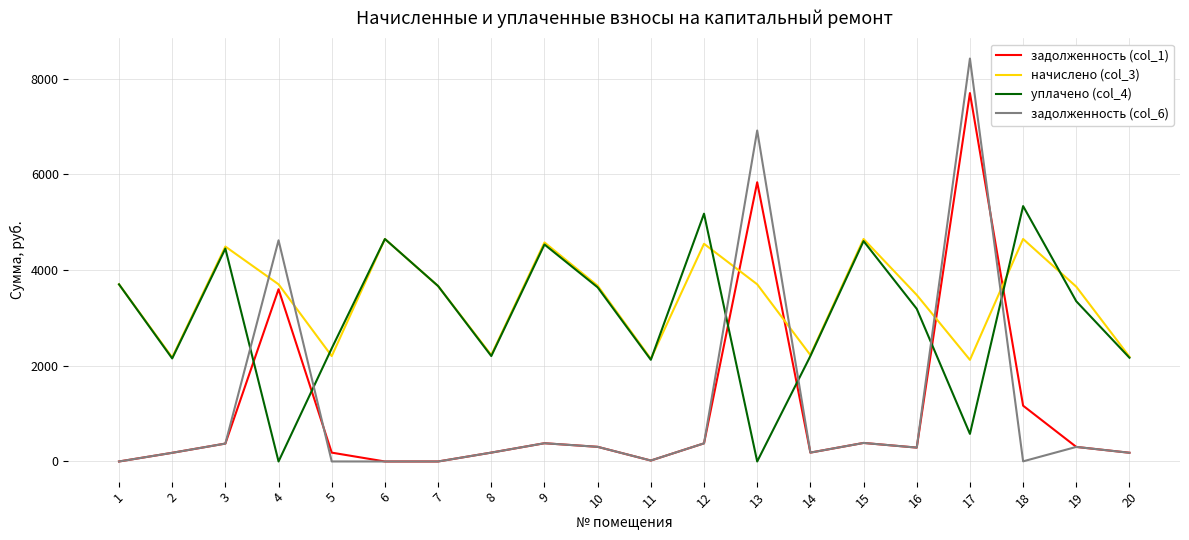

The value of уплачено (col_4) at 20 is 2167.9. True or false?

True